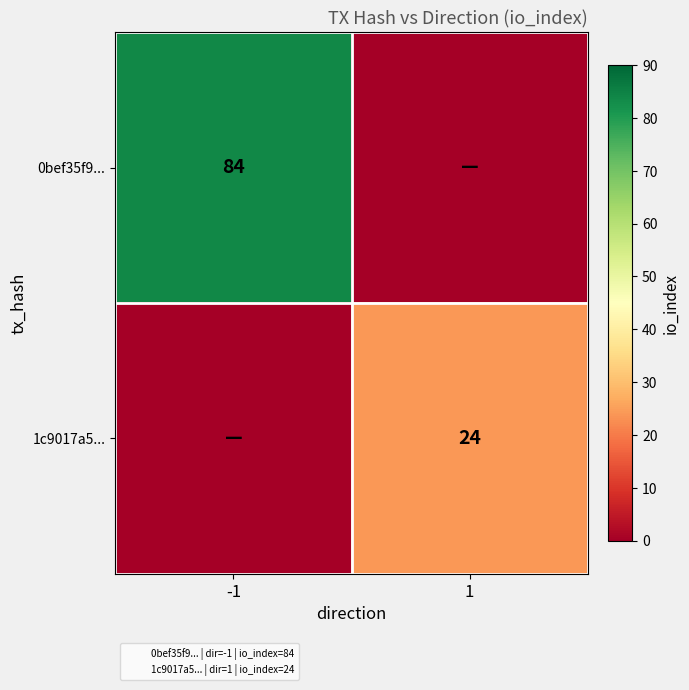

Which has a higher value, 1 or -1?

-1